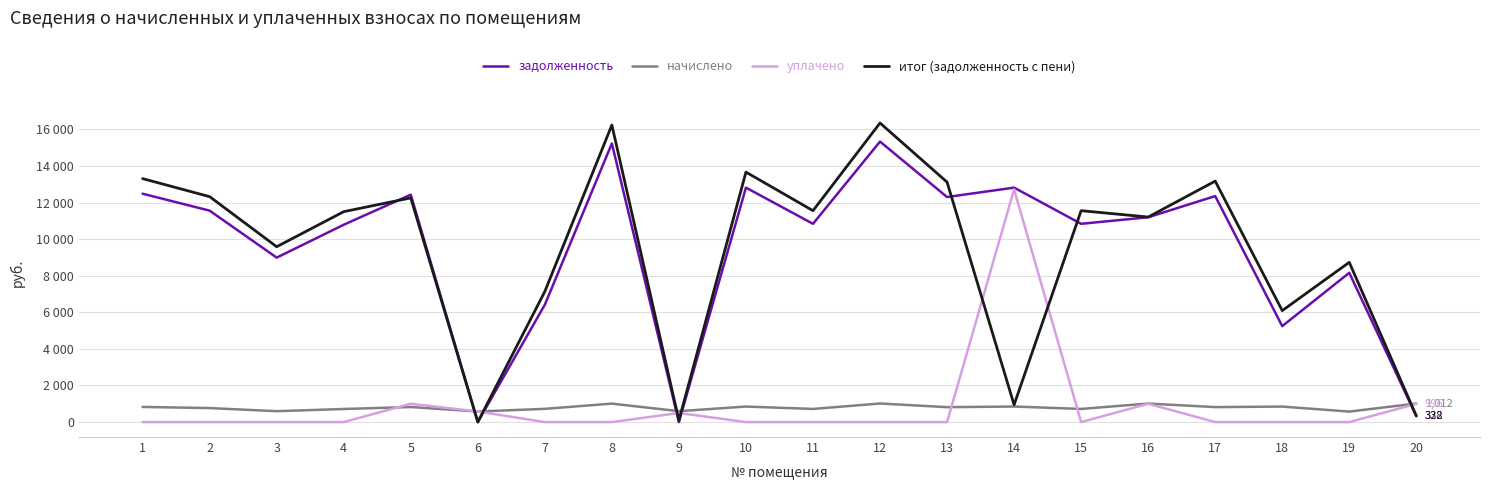

Which series has the largest range (max minus min)?

итог (задолженность с пени)